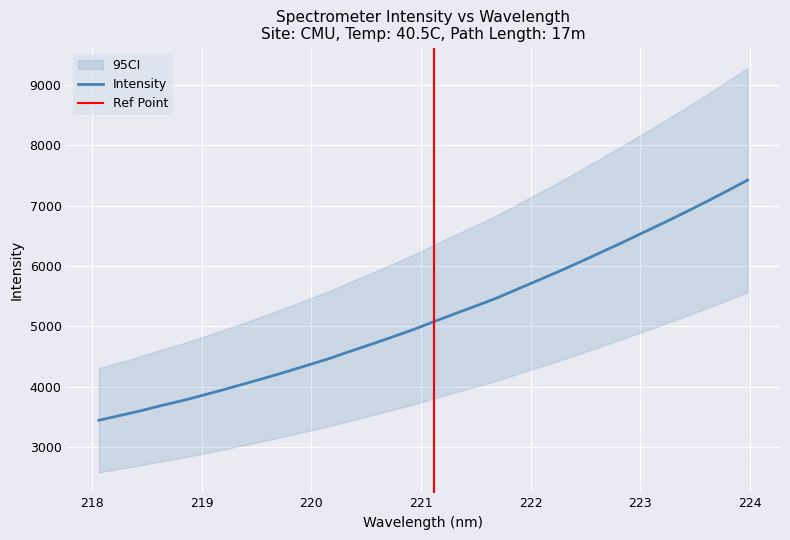

List the labels in order of value, largest first.

223.9802, 223.7895, 223.5987, 223.408, 223.2172, 223.0264, 222.8355, 222.6447, 222.4538, 222.263, 222.0721, 221.8812, 221.6902, 221.4993, 221.3083, 221.1174, 220.9264, 220.7354, 220.5444, 220.3533, 220.1623, 219.9712, 219.7801, 219.589, 219.3979, 219.2067, 219.0156, 218.8244, 218.6332, 218.442, 218.2508, 218.0596